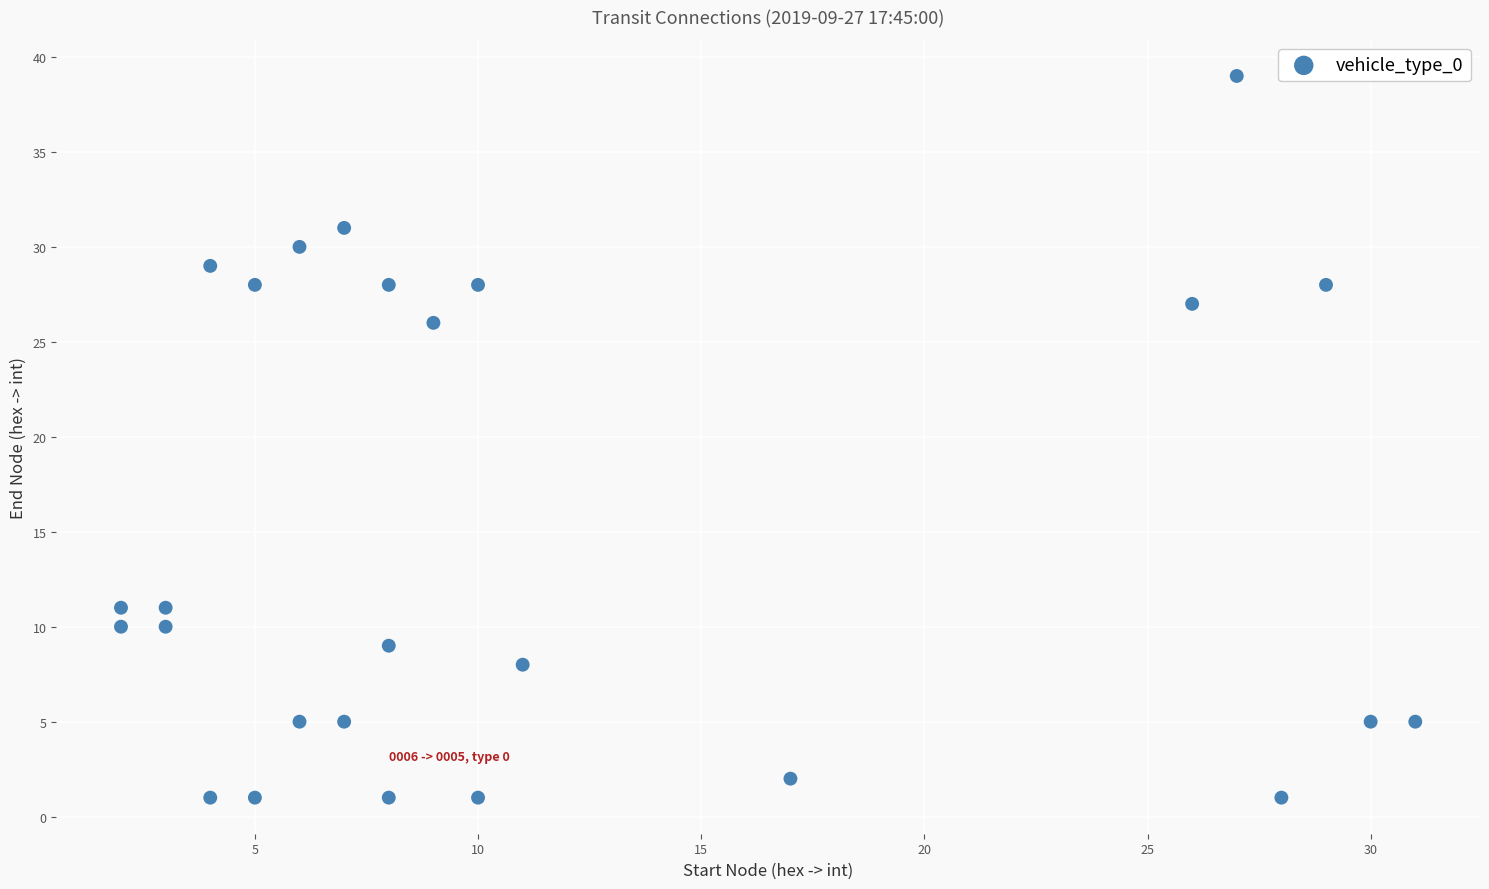

What is the range of Y values (max minus min)?

38